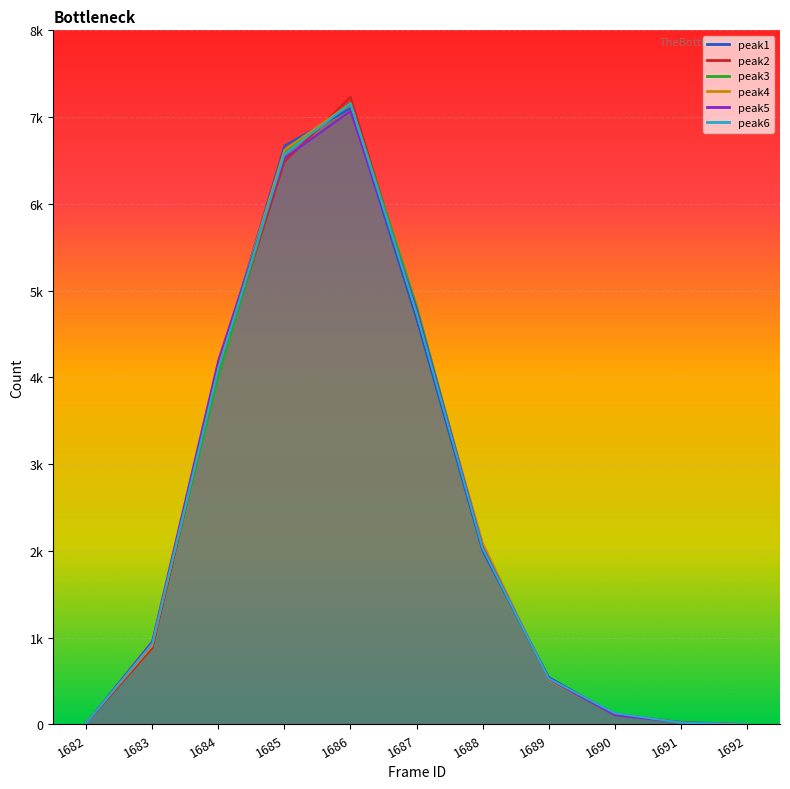

List the labels in order of peak6 value, largest first.

1686, 1685, 1687, 1684, 1688, 1683, 1689, 1690, 1691, 1682, 1692